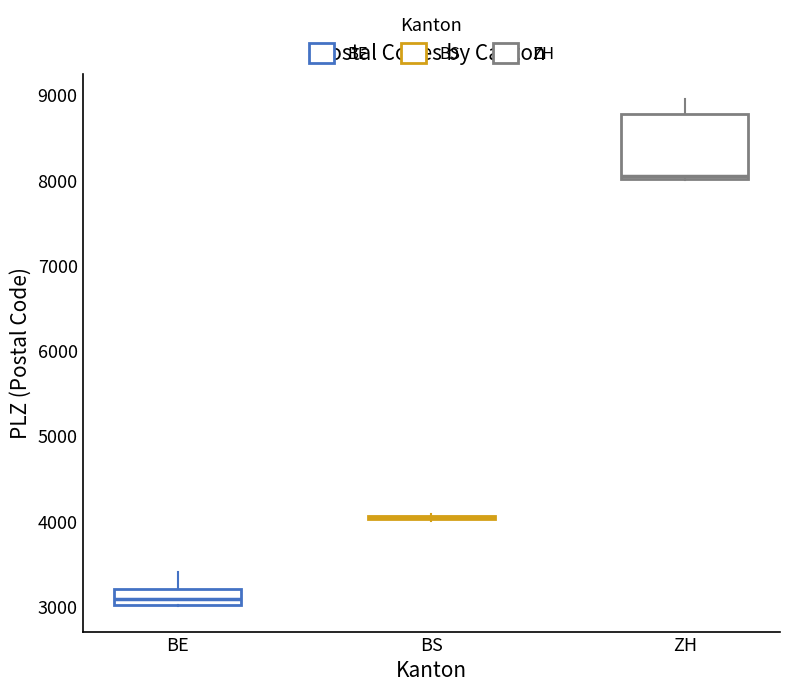

Reading left to right, transcribe this box plot: for each box, give where its median line is, the range the box spans, and where its two whiskers end, as read against the y-axis. The values are not printed on the chart, so give them approximately, as read against the axis.

BE: median 3100, box 3000 to 3200, whiskers 3000 to 3400
BS: box collapsed to a line at 4100, whiskers 4000 to 4100
ZH: median 8100, box 8000 to 8800, whiskers 8000 to 9000